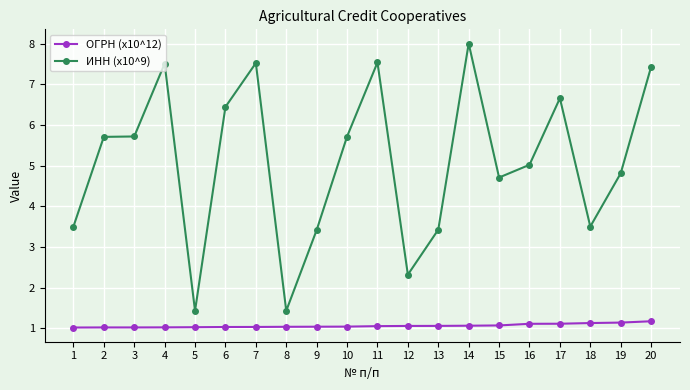

True or false: ИНН (x10^9) and ОГРН (x10^12) cross at least once.

False